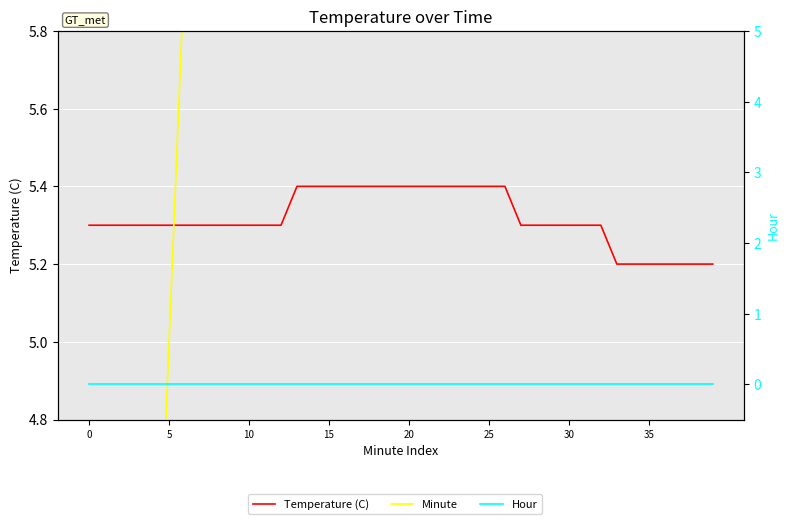

What is the sum of all Temperature (C) values?

212.7